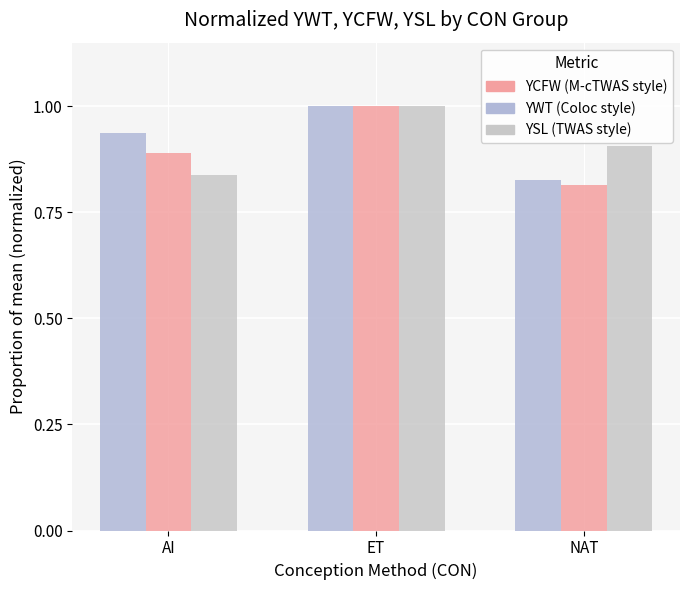

At which category does the chart reach its peak across all series?

ET